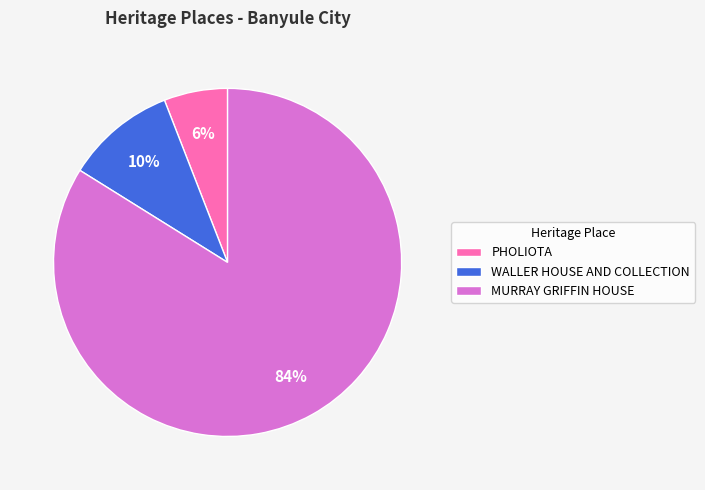

To the nearest percent, what is the difference between the MURRAY GRIFFIN HOUSE and PHOLIOTA slice percentages?

78%